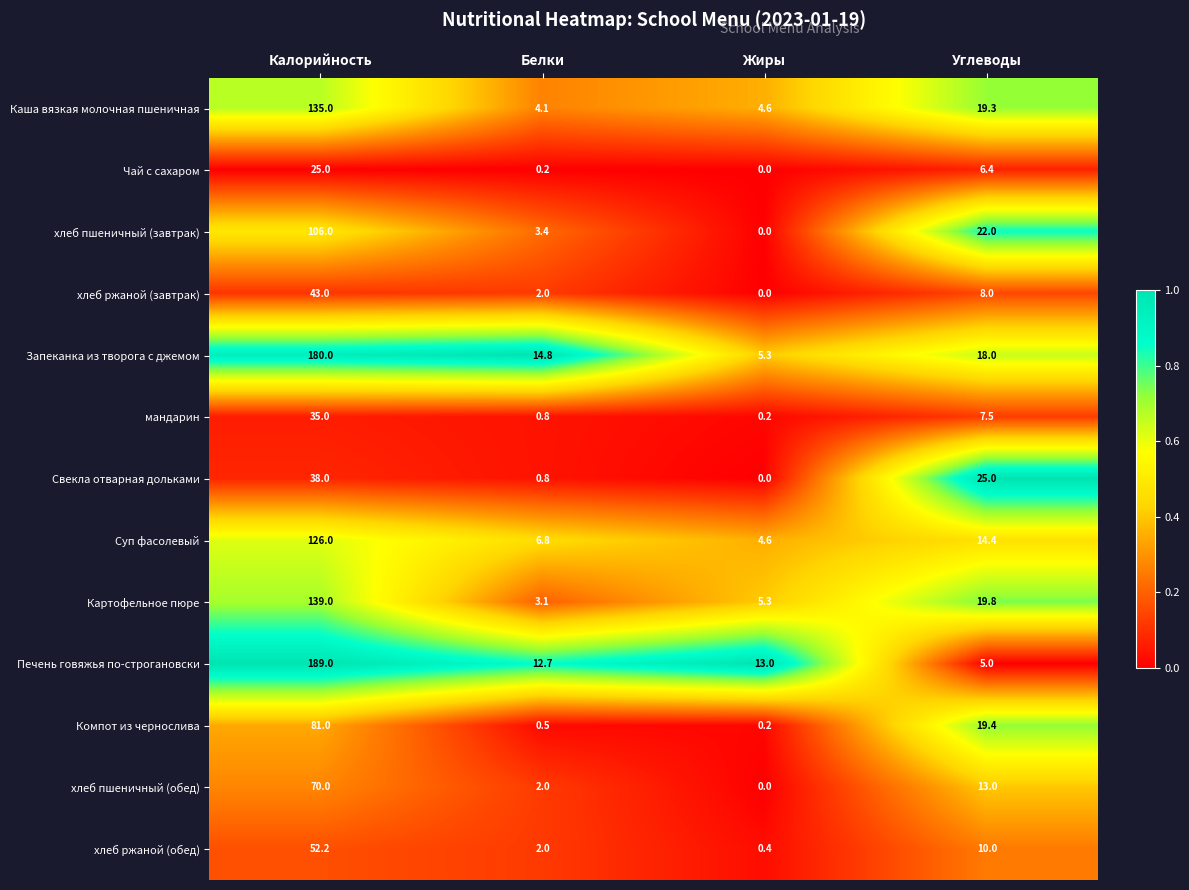

Which label corresponds to the largest value in the chart?

Калорийность